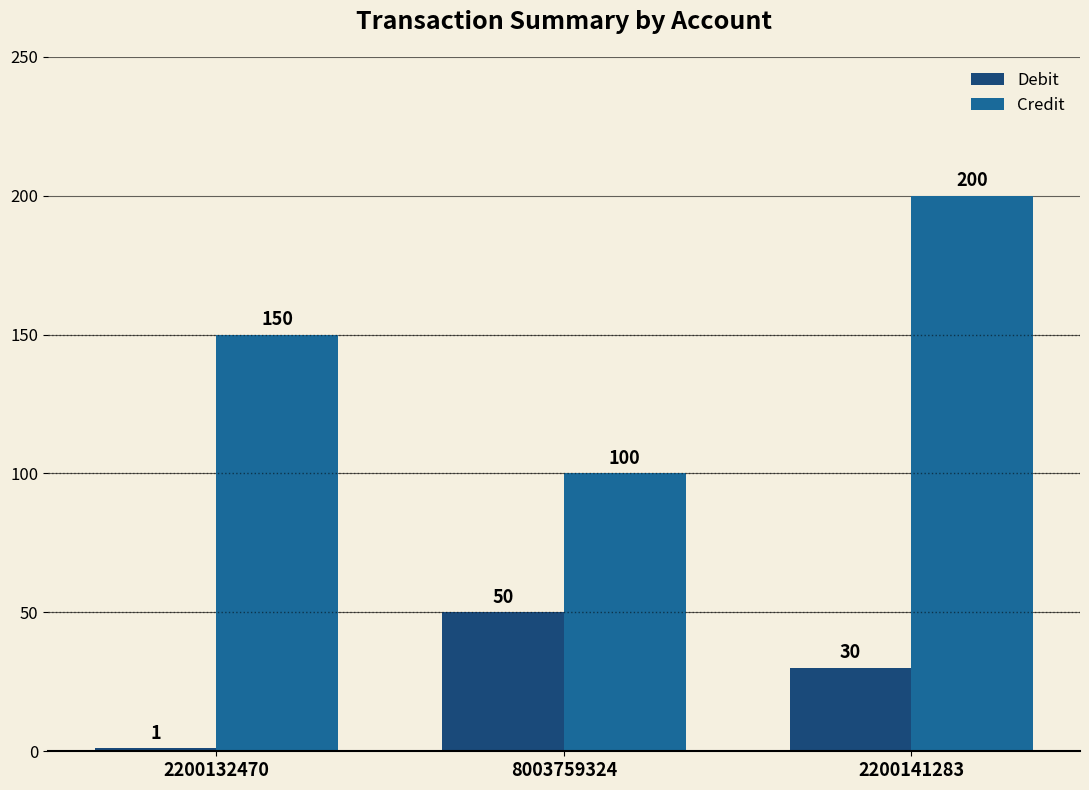

At how many categories does at least one series exceed 175?

1